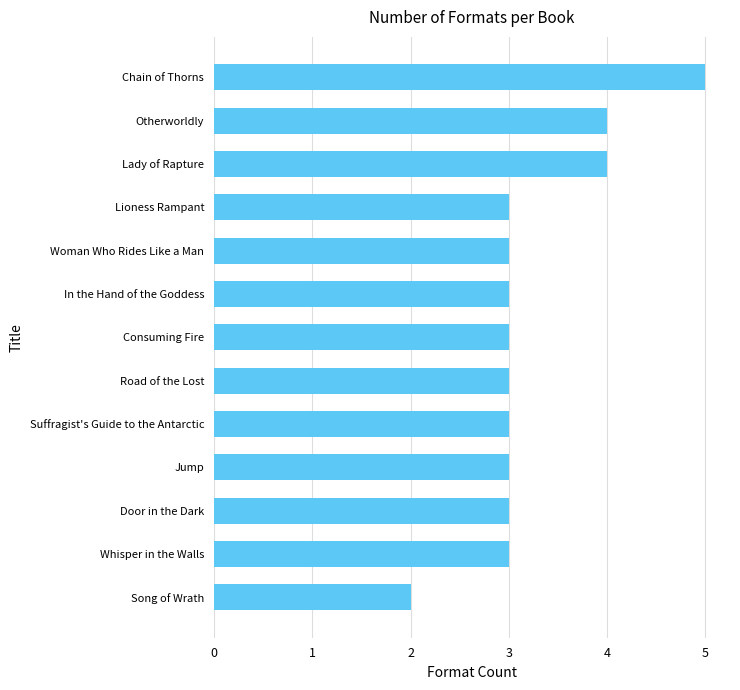

What is the change in value from Woman Who Rides Like a Man to Chain of Thorns?

+2